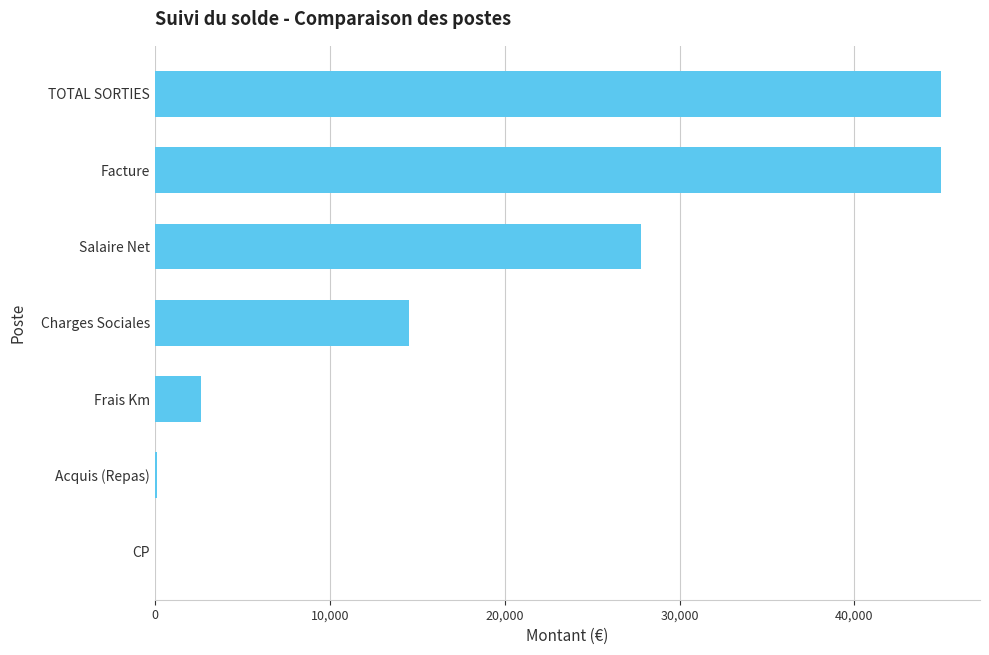

Are the bars horizontal?

Yes